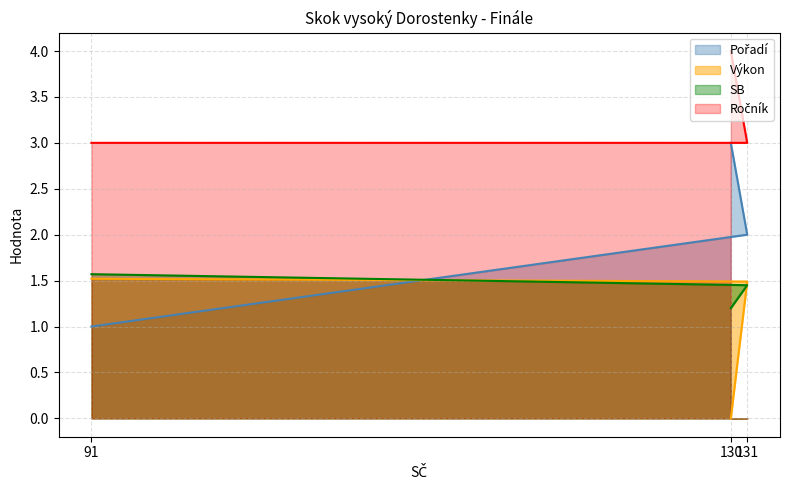

The SB series shows 1.9 at 130. True or false?

False